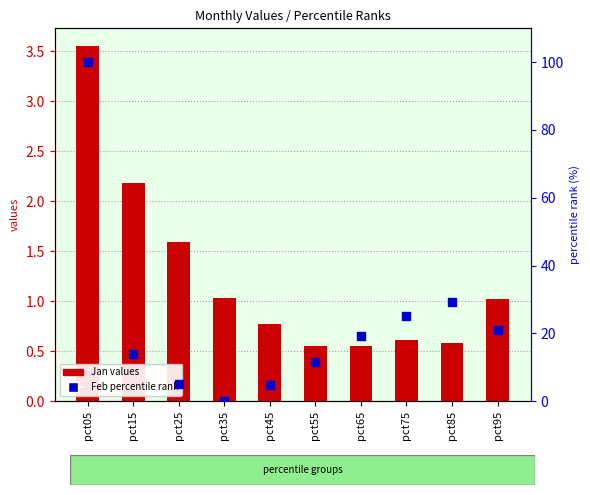

Is the value of Feb percentile rank at pct25 greater than the value of Jan values at pct15?

Yes